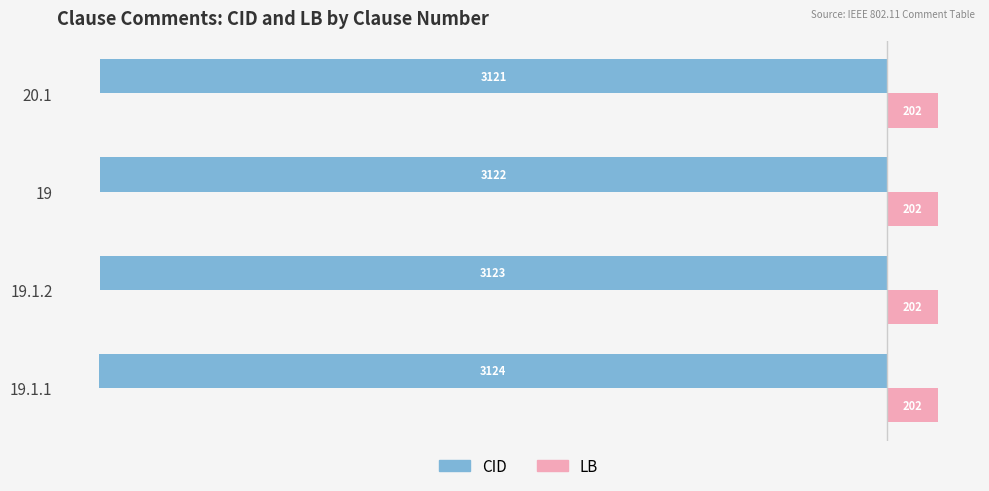

At 19.1.1, list the series in order from smallest to largest.

CID, LB